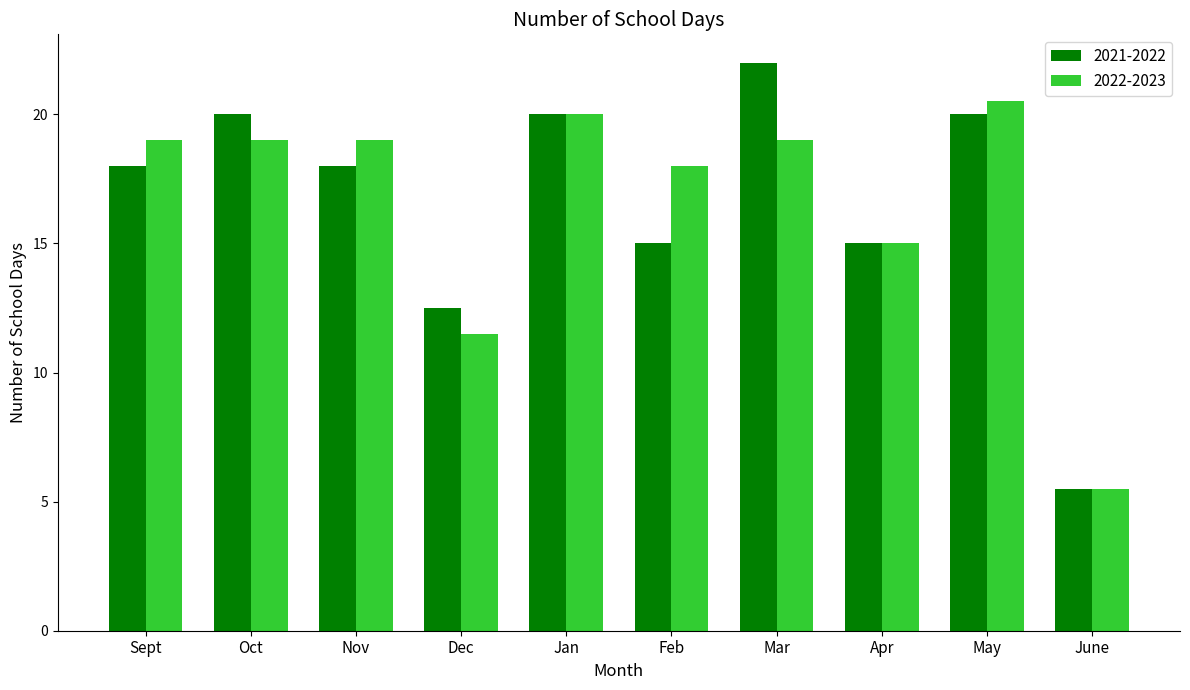

Between Dec and Jan, which series saw the biggest shift?

2022-2023